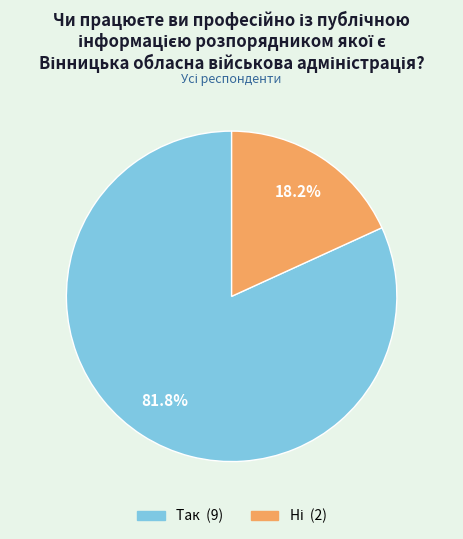

What portion of the pie excludes Так?

18.2%